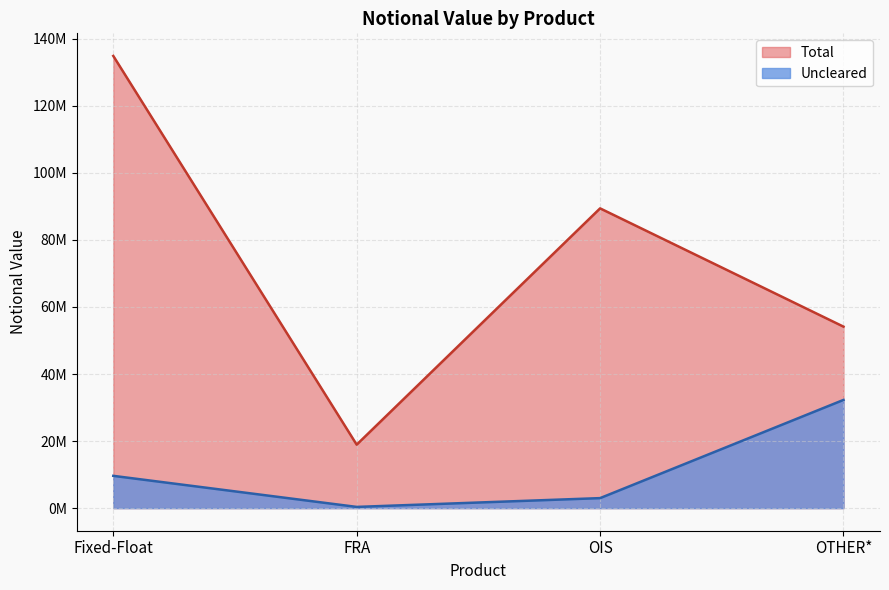

Reading left to right, what are all the values shown in this chart?

Uncleared: Fixed-Float=9626627	FRA=357625	OIS=2980771	OTHER*=32275626
Total: Fixed-Float=134890623	FRA=18931581	OIS=89420512	OTHER*=54136578